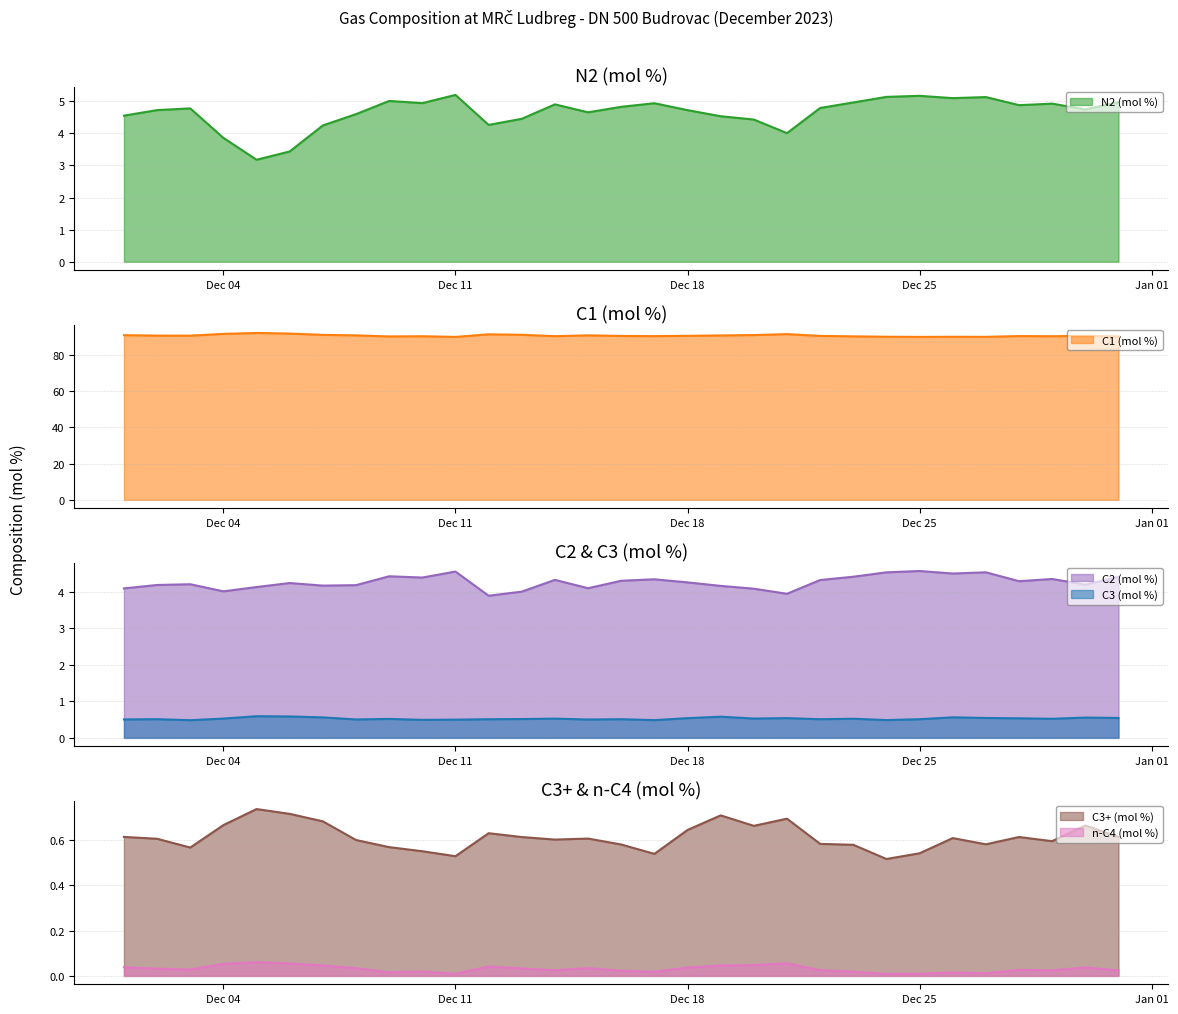

Where is the first local minimum for n-C4 (mol %)?

2023-12-03